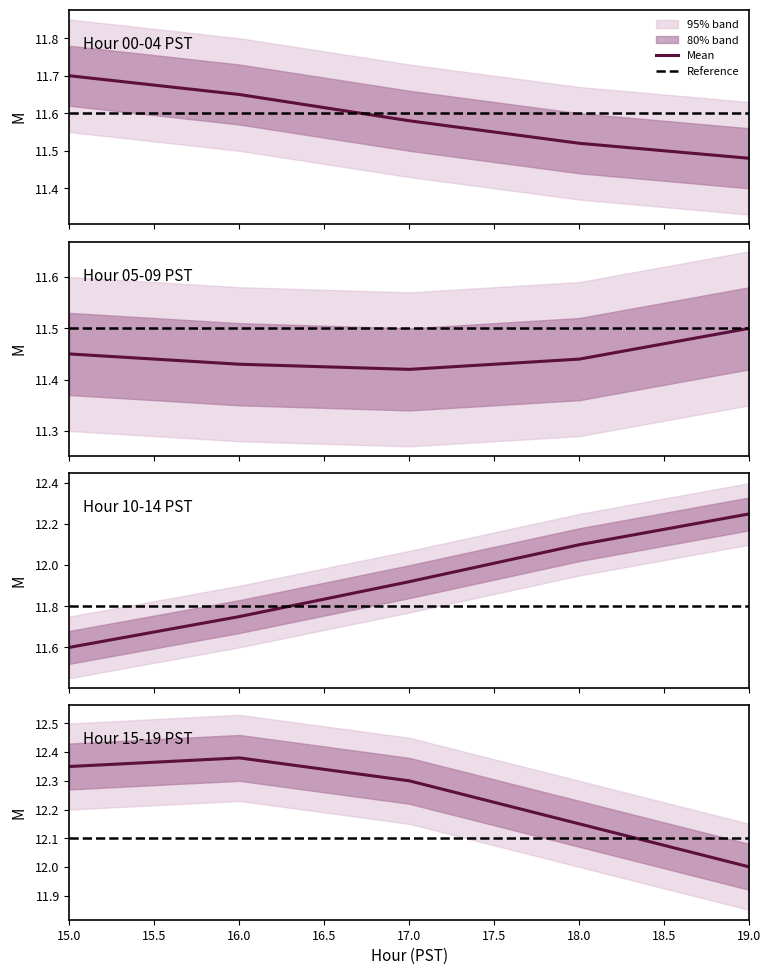

True or false: Lower 95 and Upper 95 intersect in this chart.

False